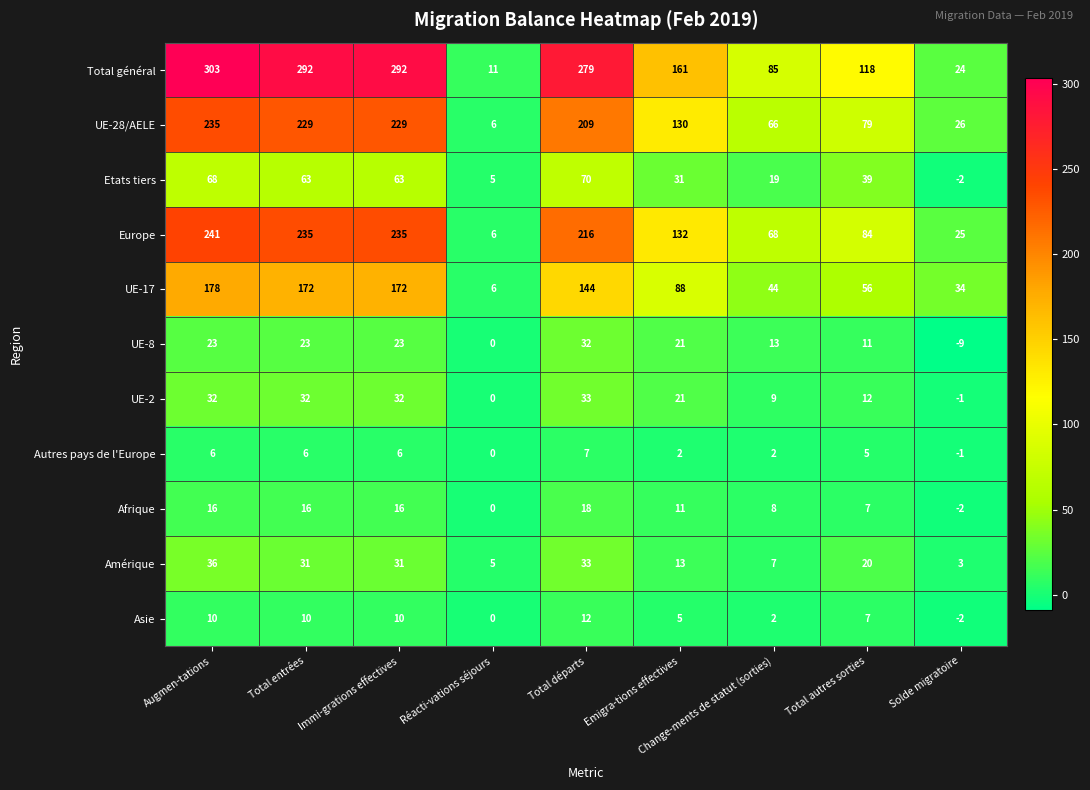

List the series in order of their peak value, highest first.

Total général, Europe, UE-28/AELE, UE-17, Etats tiers, Amérique, UE-2, UE-8, Afrique, Asie, Autres pays de l'Europe